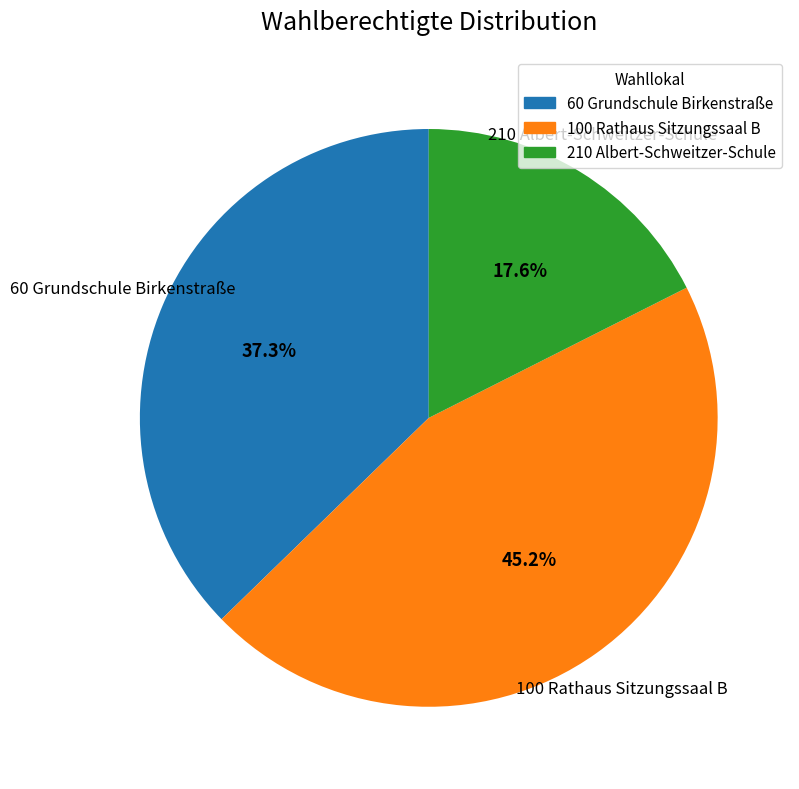

Which category has the biggest portion of the pie?

100 Rathaus Sitzungssaal B